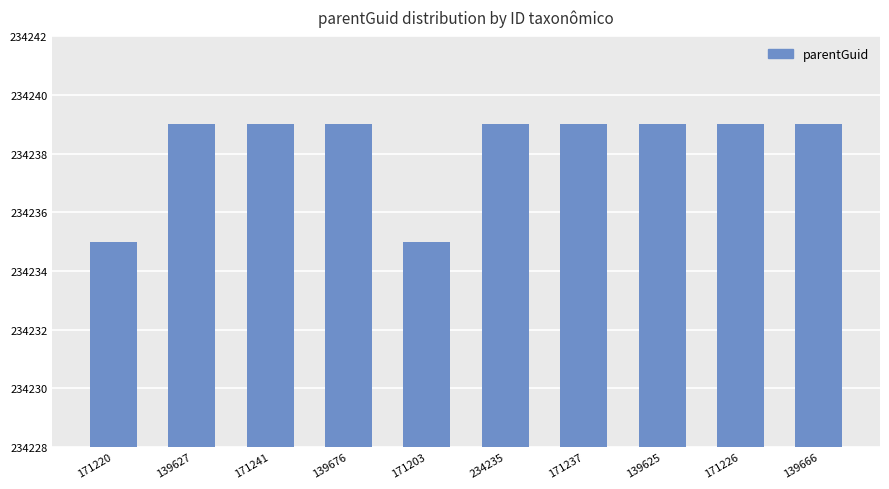

What position from the left is 139676?

4